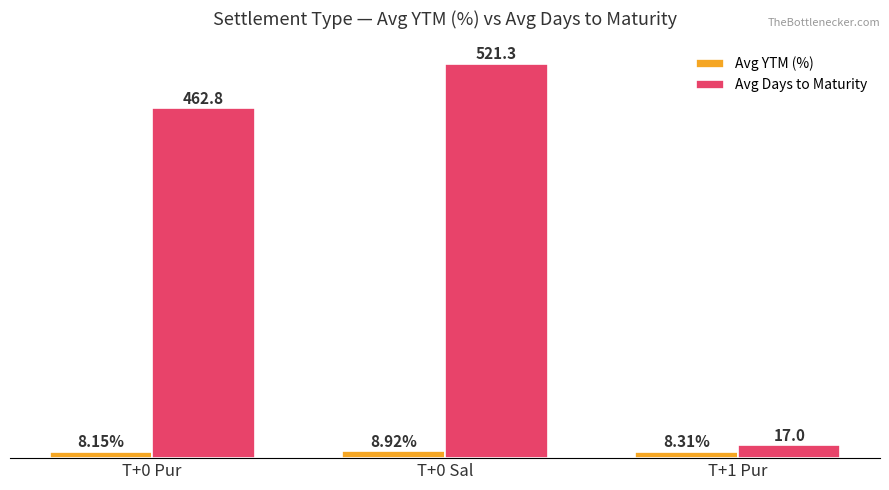

Which series changed the most between T+0 Sal and T+1 Pur?

Avg Days to Maturity